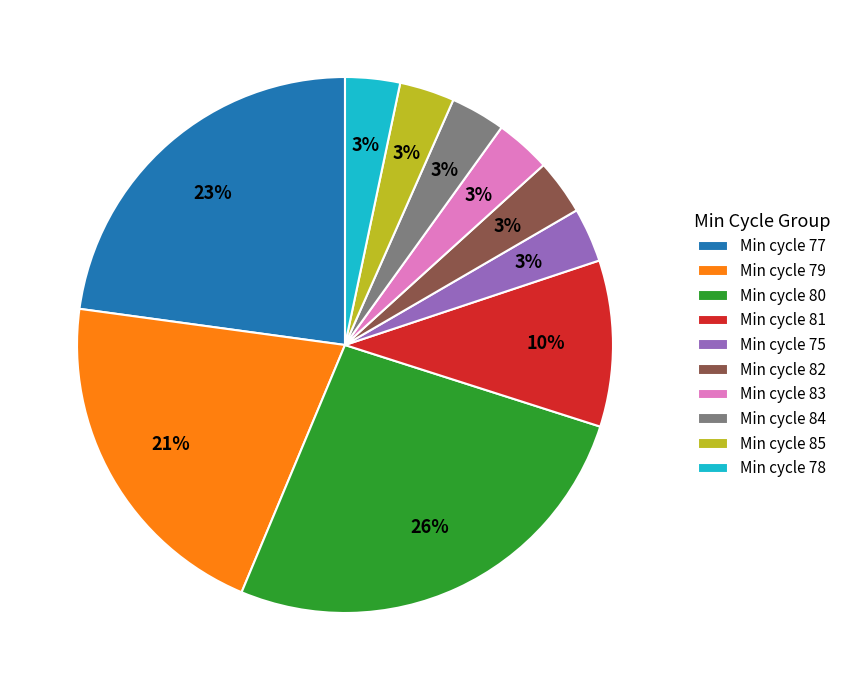

To the nearest percent, what is the average slice percentage?

10%